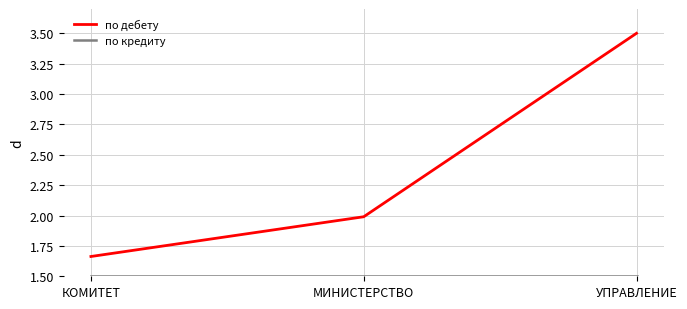

What is the maximum value shown in the chart?

3.5